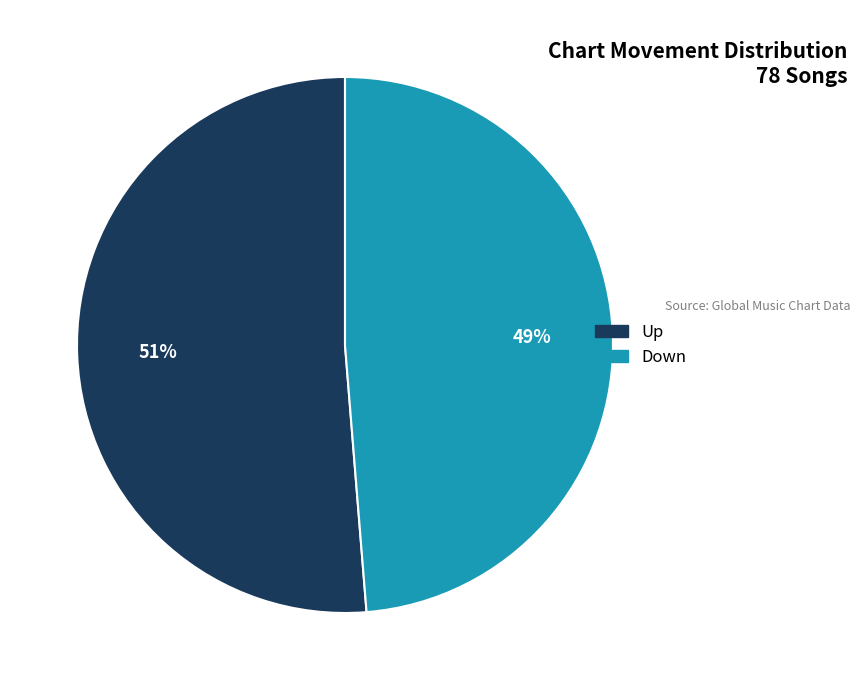

To the nearest percent, what is the average slice percentage?

50%